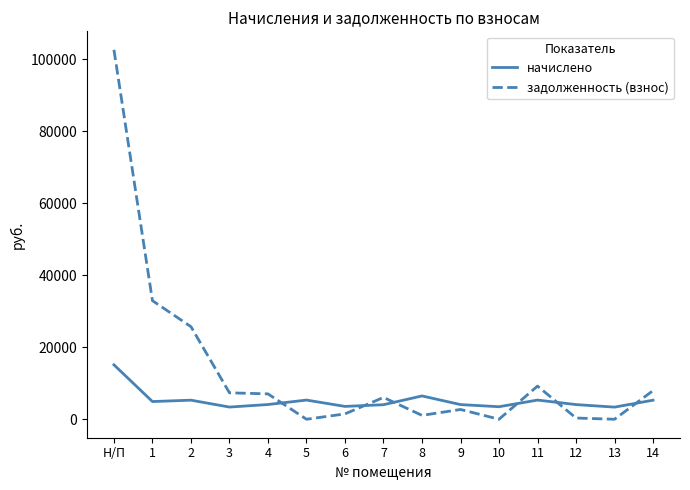

Rank the series at 5 from highest to lowest value.

начислено, задолженность (взнос)